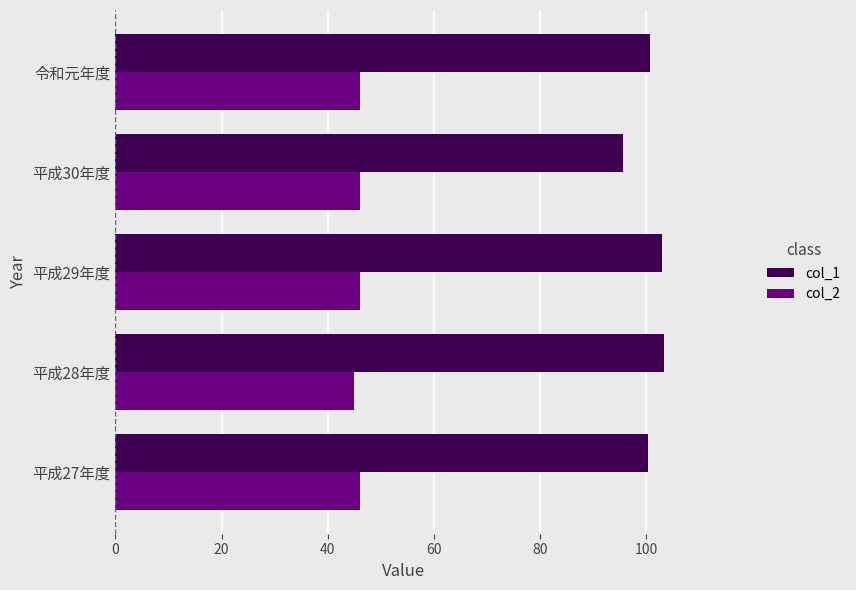

What is the difference between the maximum and minimum values in the col_2 series?

1.0